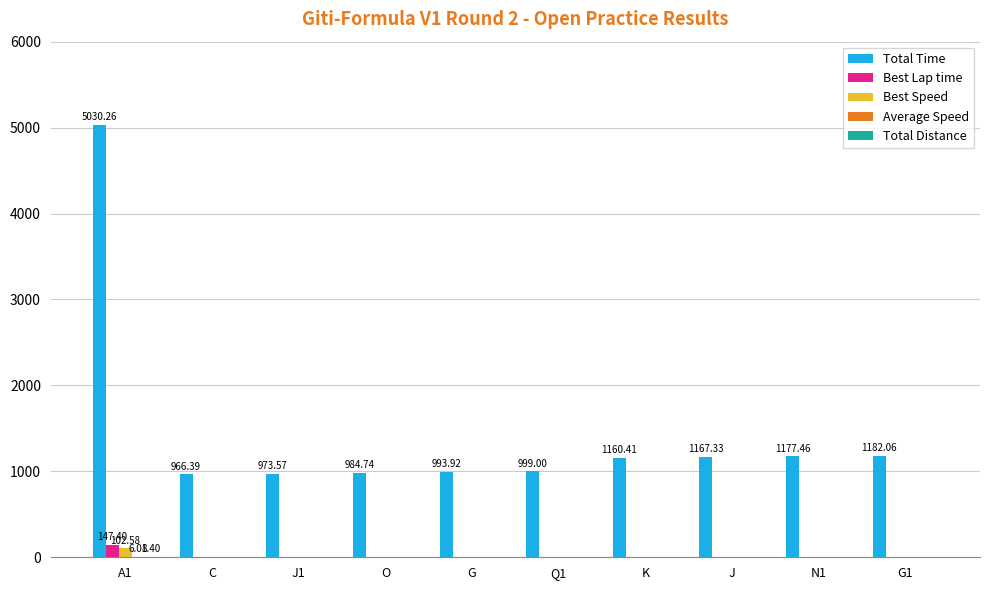

What is the average value of the Best Speed series?

10.3